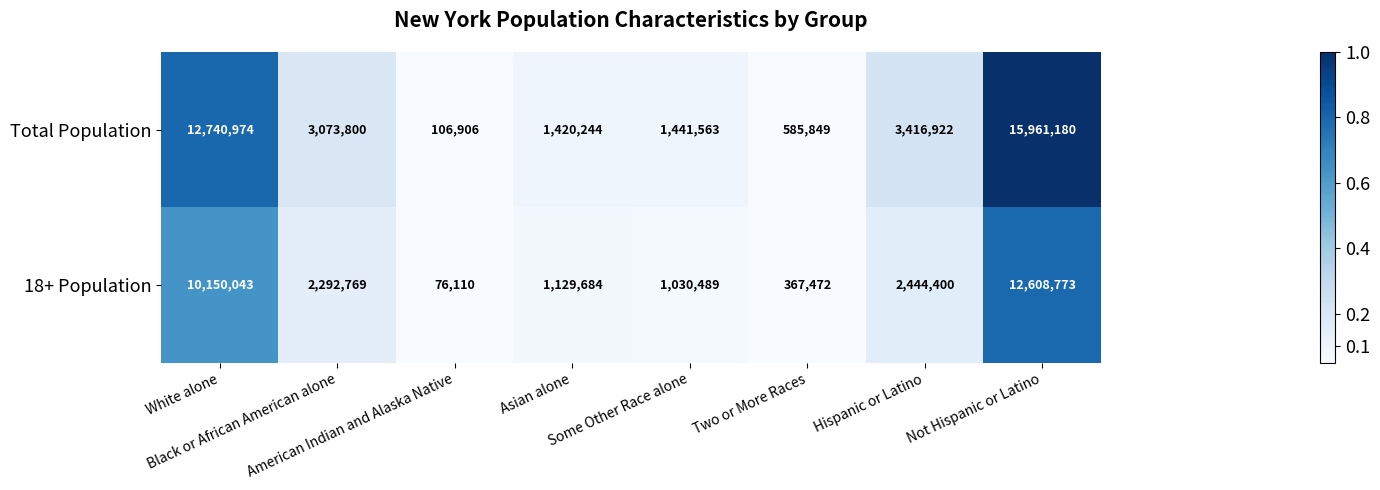

At which category does the chart reach its minimum across all series?

American Indian and Alaska Native